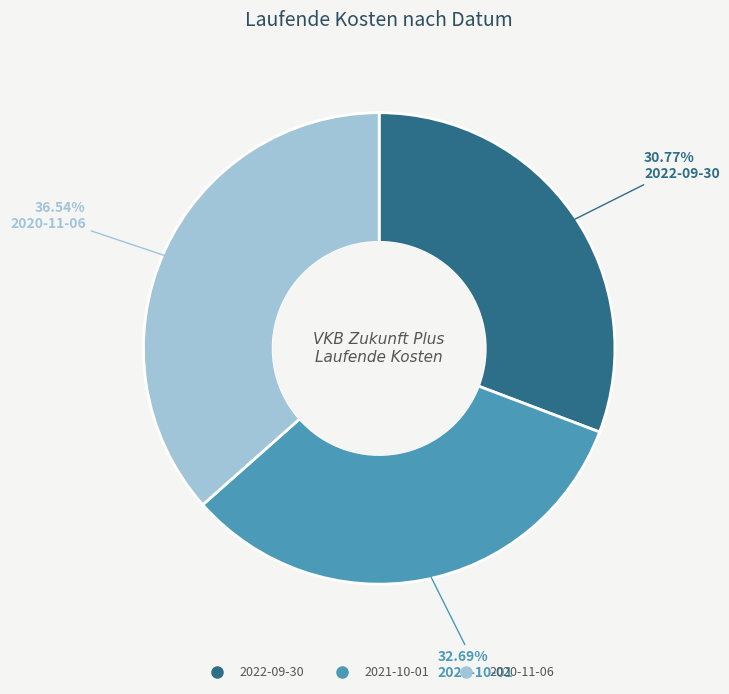

Approximately how many times larger is the value at 2021-10-01 compared to 2020-11-06?

0.9